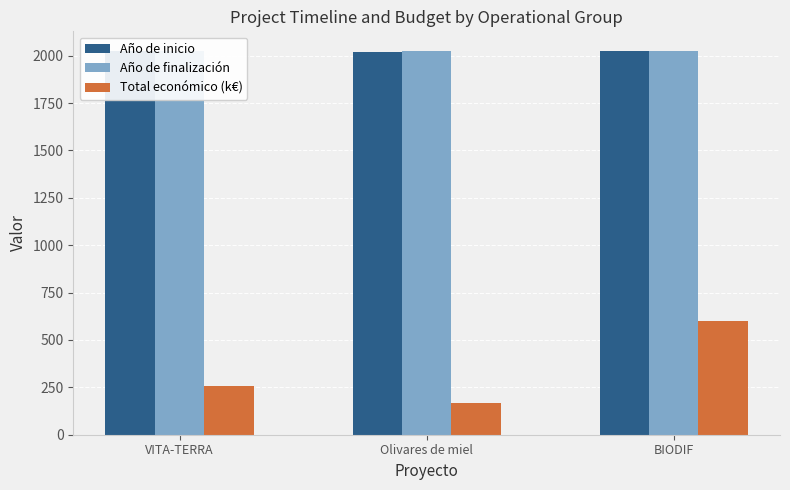

Where is Año de finalización nearest to the value 2024?

VITA-TERRA